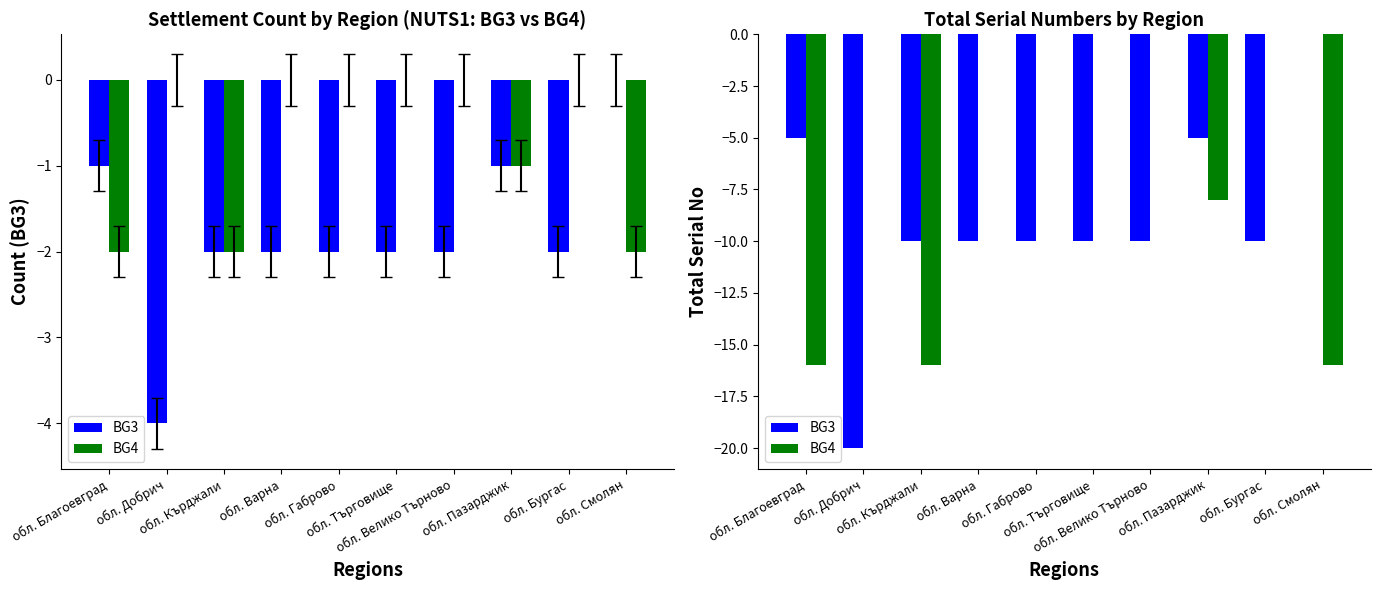

Reading right to left, list all the values displayed in this chart.

BG3: 0	-10	-5	-10	-10	-10	-10	-10	-20	-5
BG4: -16	0	-8	0	0	0	0	-16	0	-16